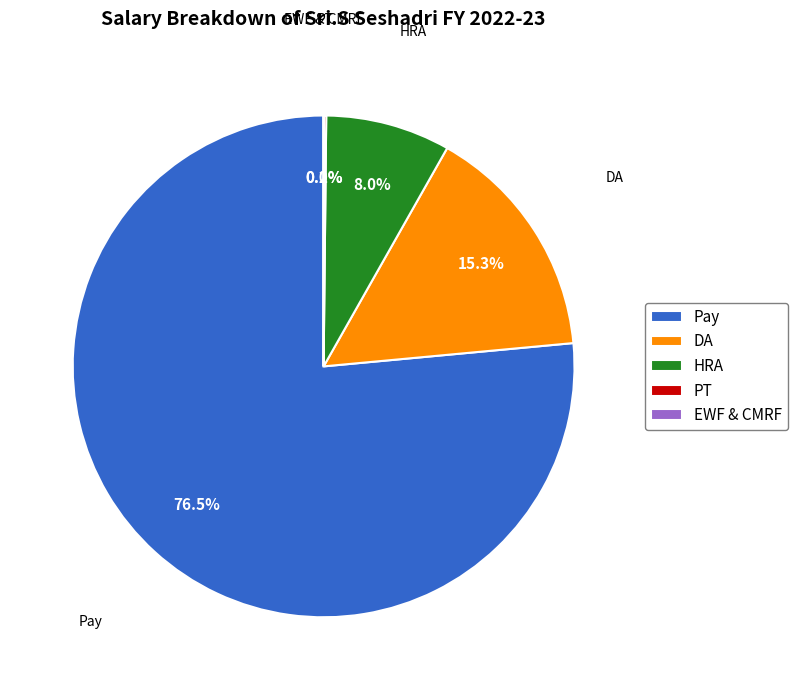

Is there a majority slice in this chart?

Yes